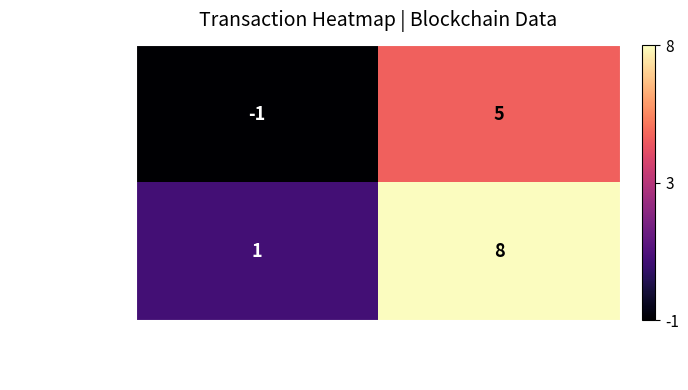

What is the spread (max minus min) of values at io_index?

3